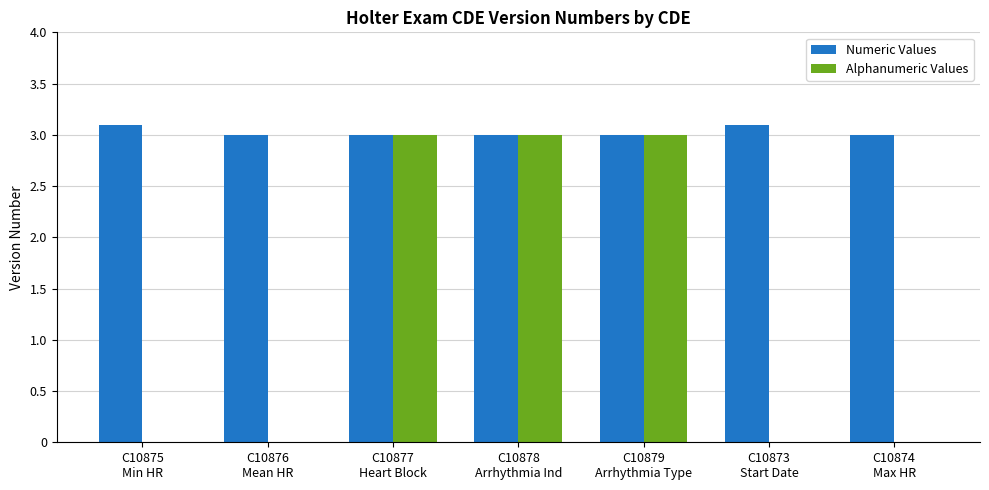

What is the average value of the Numeric Values series?

3.0